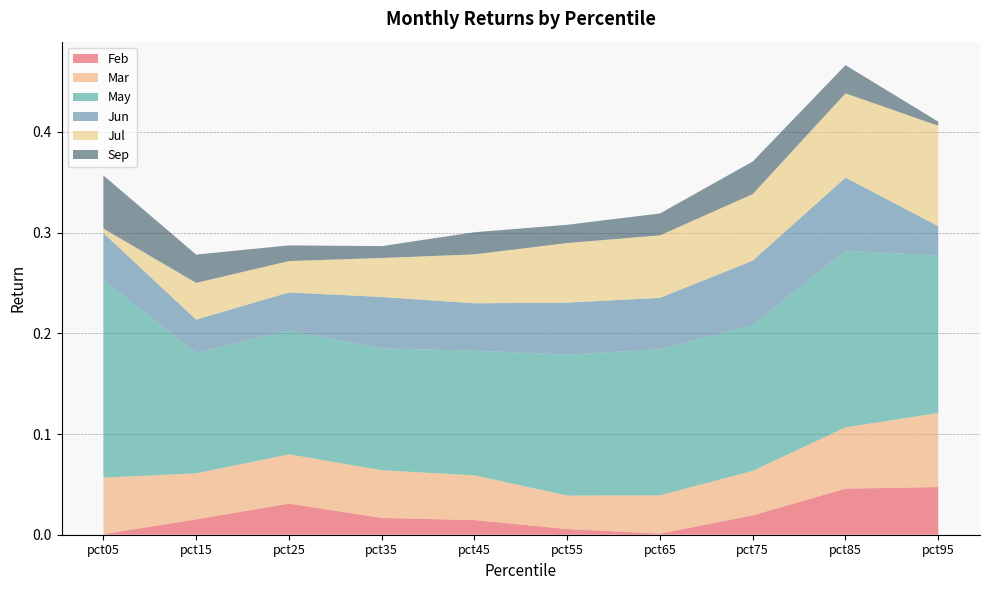

Reading right to left, list all the values displayed in this chart.

Feb: 0.0	0.0	0.0	0.0	0.0	0.0	0.0	0.0	0.0	0.0
Mar: 0.1	0.1	0.0	0.0	0.0	0.0	0.0	0.0	0.0	0.1
May: 0.2	0.2	0.1	0.1	0.1	0.1	0.1	0.1	0.1	0.2
Jun: 0.0	0.1	0.1	0.1	0.1	0.0	0.1	0.0	0.0	0.0
Jul: 0.1	0.1	0.1	0.1	0.1	0.0	0.0	0.0	0.0	0.0
Sep: 0.0	0.0	0.0	0.0	0.0	0.0	0.0	0.0	0.0	0.1